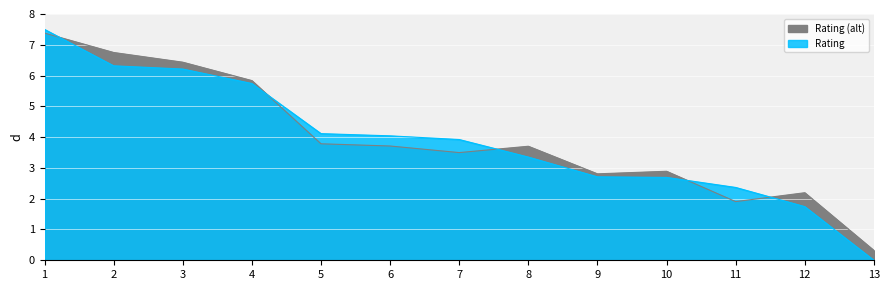

Reading left to right, list all the values displayed in this chart.

7.5	6.3	6.2	5.7	4.1	4.0	3.9	3.4	2.7	2.7	2.4	1.7	0.0